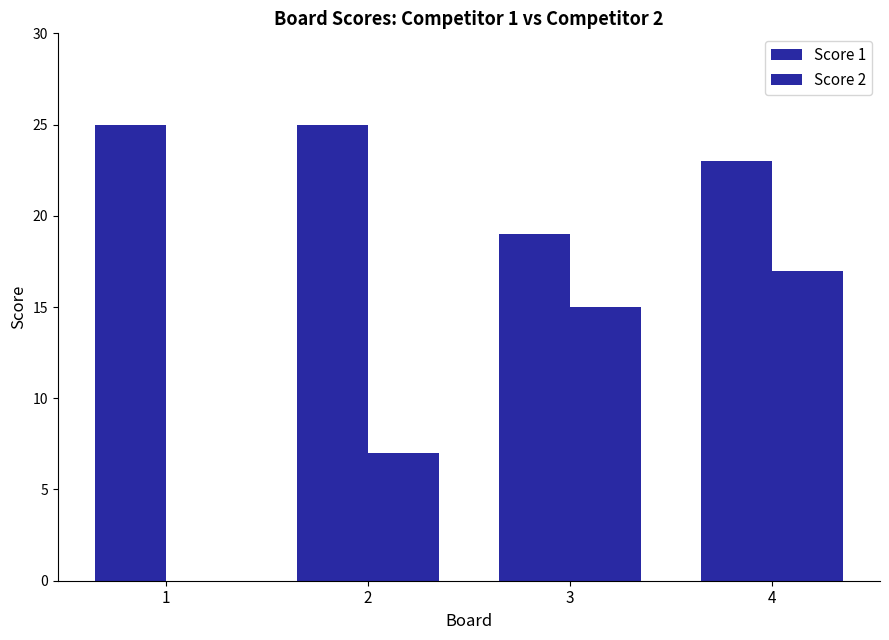

Are the bars horizontal?

No